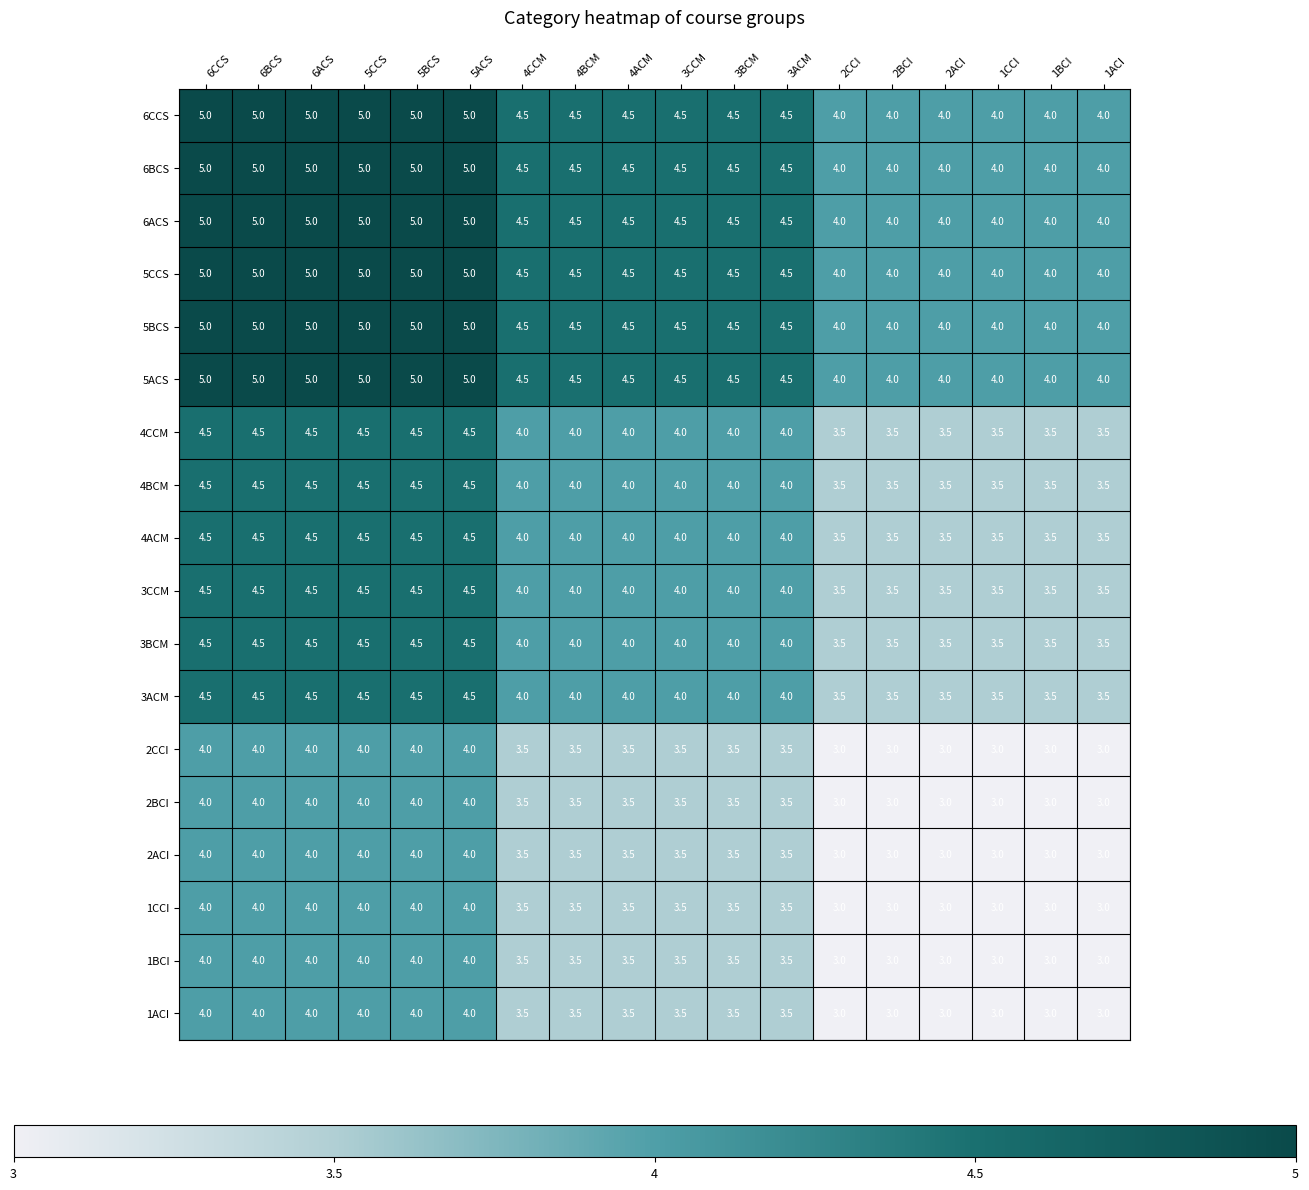

True or false: 4BCM has a value of 4.5 at 6ACS.

True